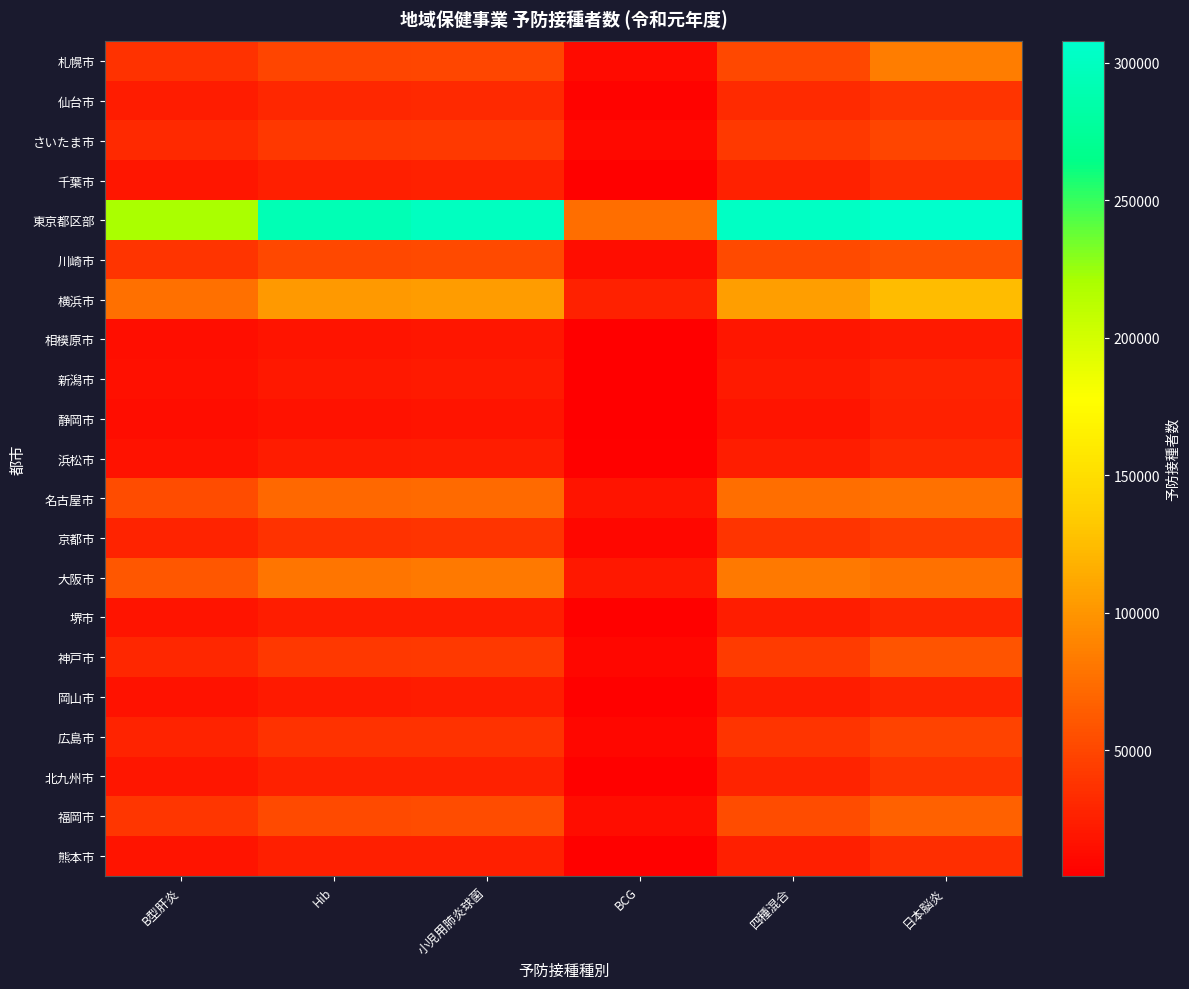

Reading left to right, extract all data points from this chart.

札幌市: B型肝炎=37157	Hib=48976	小児用肺炎球菌=50199	BCG=11714	四種混合=50683	日本脳炎=84727
仙台市: B型肝炎=23120	Hib=30496	小児用肺炎球菌=31384	BCG=7404	四種混合=31912	日本脳炎=37944
さいたま市: B型肝炎=31106	Hib=40591	小児用肺炎球菌=41870	BCG=10553	四種混合=42252	日本脳炎=48957
千葉市: B型肝炎=19088	Hib=24622	小児用肺炎球菌=25941	BCG=6481	四種混合=26239	日本脳炎=35046
東京都区部: B型肝炎=220662	Hib=293352	小児用肺炎球菌=300208	BCG=74904	四種混合=302477	日本脳炎=307732
川崎市: B型肝炎=38713	Hib=50997	小児用肺炎球菌=52225	BCG=13101	四種混合=52843	日本脳炎=56896
横浜市: B型肝炎=76025	Hib=102401	小児用肺炎球菌=104930	BCG=26556	四種混合=106236	日本脳炎=125025
相模原市: B型肝炎=13999	Hib=18591	小児用肺炎球菌=19143	BCG=4763	四種混合=19480	日本脳炎=22193
新潟市: B型肝炎=15763	Hib=21002	小児用肺炎球菌=21515	BCG=5367	四種混合=21878	日本脳炎=27185
静岡市: B型肝炎=13299	Hib=17486	小児用肺炎球菌=17841	BCG=4469	四種混合=18154	日本脳炎=26891
浜松市: B型肝炎=17300	Hib=22791	小児用肺炎球菌=23708	BCG=5885	四種混合=24043	日本脳炎=30724
名古屋市: B型肝炎=53260	Hib=71036	小児用肺炎球菌=73150	BCG=17766	四種混合=74469	日本脳炎=77329
京都市: B型肝炎=27751	Hib=36967	小児用肺炎球菌=37912	BCG=9512	四種混合=38399	日本脳炎=43840
大阪市: B型肝炎=60524	Hib=80129	小児用肺炎球菌=82193	BCG=20277	四種混合=82445	日本脳炎=77179
堺市: B型肝炎=17794	Hib=23700	小児用肺炎球菌=24051	BCG=5952	四種混合=24550	日本脳炎=29620
神戸市: B型肝炎=30492	Hib=40448	小児用肺炎球菌=41615	BCG=9513	四種混合=42428	日本脳炎=58260
岡山市: B型肝炎=16754	Hib=22173	小児用肺炎球菌=22766	BCG=5660	四種混合=23074	日本脳炎=28399
広島市: B型肝炎=28078	Hib=36697	小児用肺炎球菌=37502	BCG=9412	四種混合=38040	日本脳炎=48256
北九州市: B型肝炎=19804	Hib=26403	小児用肺炎球菌=26968	BCG=6802	四種混合=27542	日本脳炎=37641
福岡市: B型肝炎=39744	Hib=52255	小児用肺炎球菌=53907	BCG=13424	四種混合=54178	日本脳炎=66860
熊本市: B型肝炎=18543	Hib=24689	小児用肺炎球菌=25357	BCG=6388	四種混合=25512	日本脳炎=34185